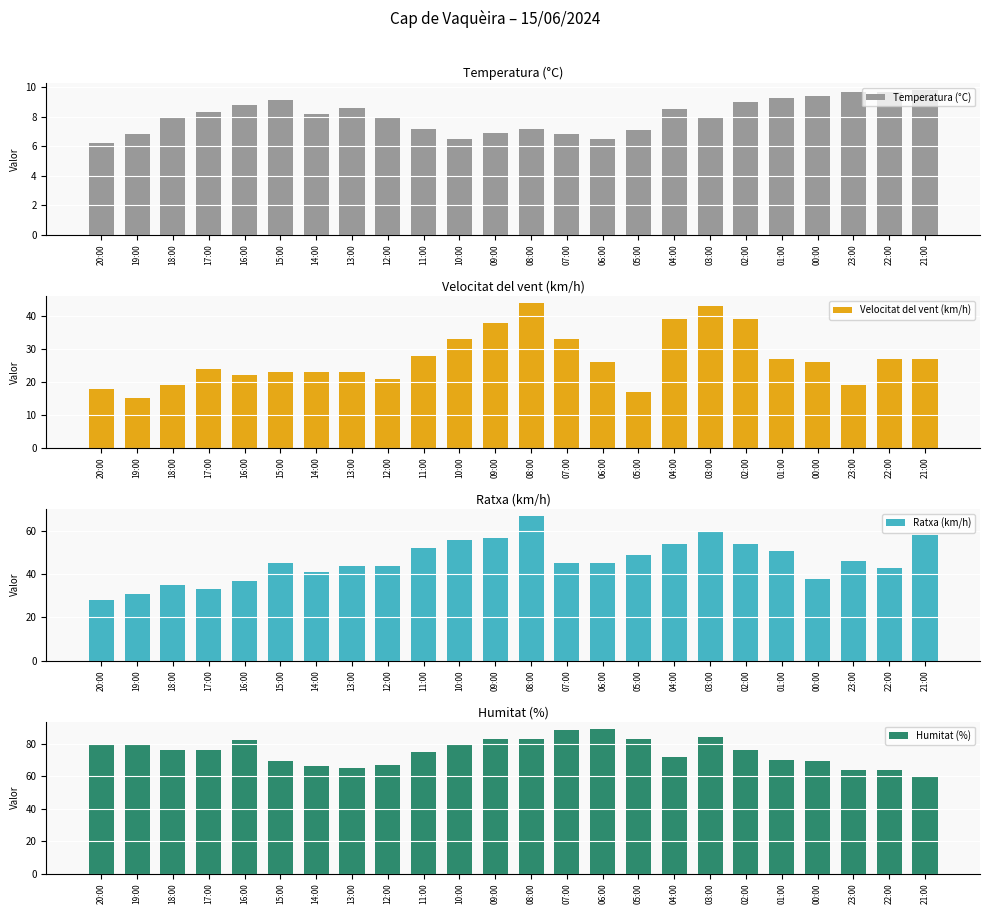

Which category has the highest value across all series?

06:00